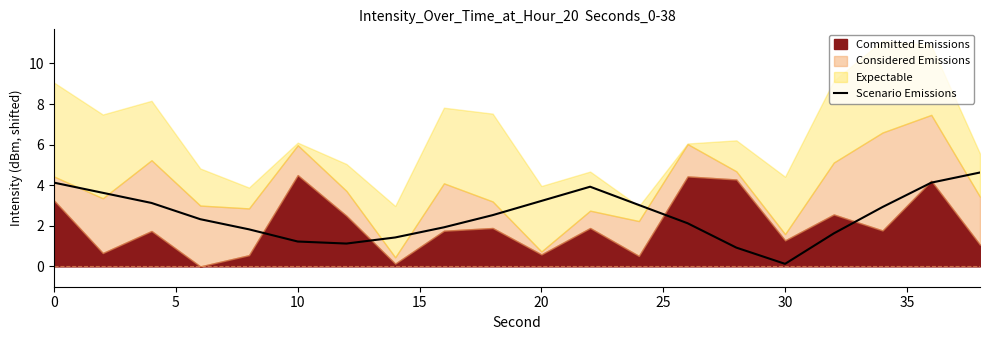

What is the maximum value for Scenario Emissions?

4.6